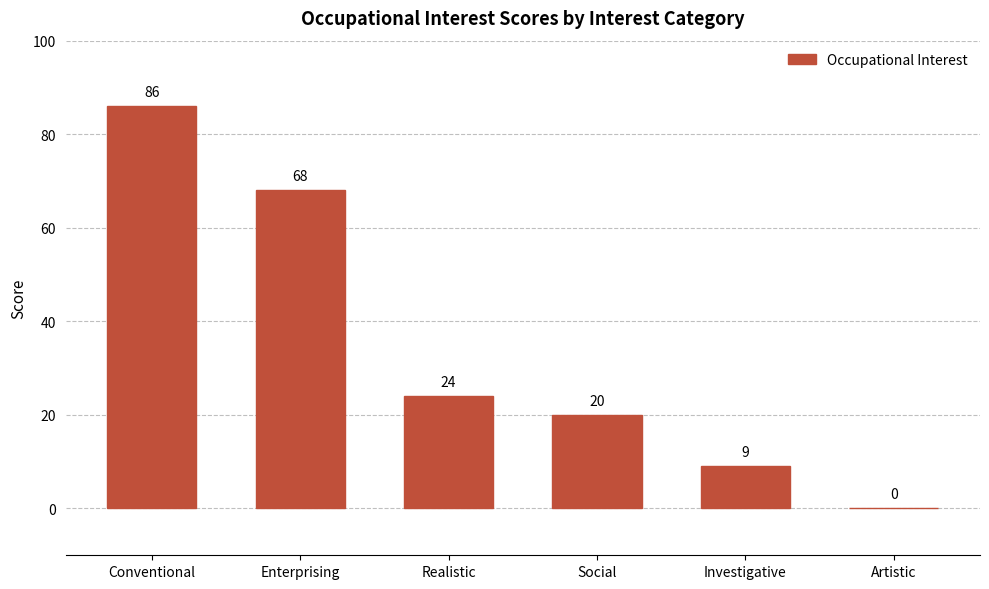

The chart shows a value of 2 at Investigative. True or false?

False